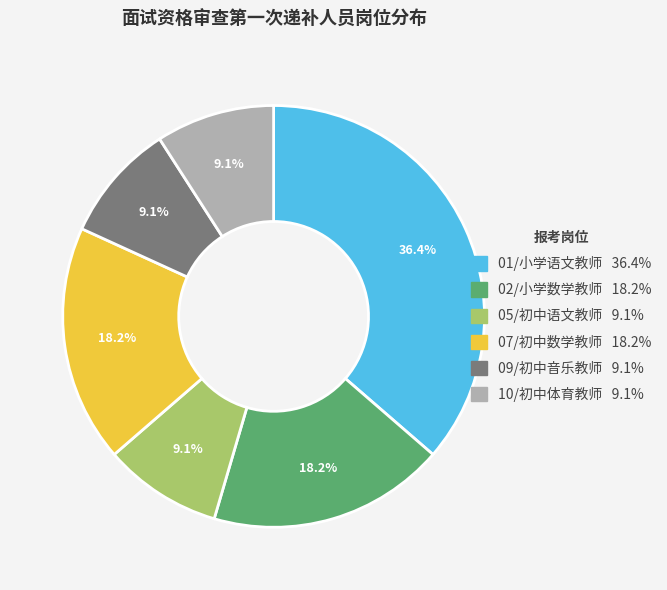

How many segments does this pie chart have?

6